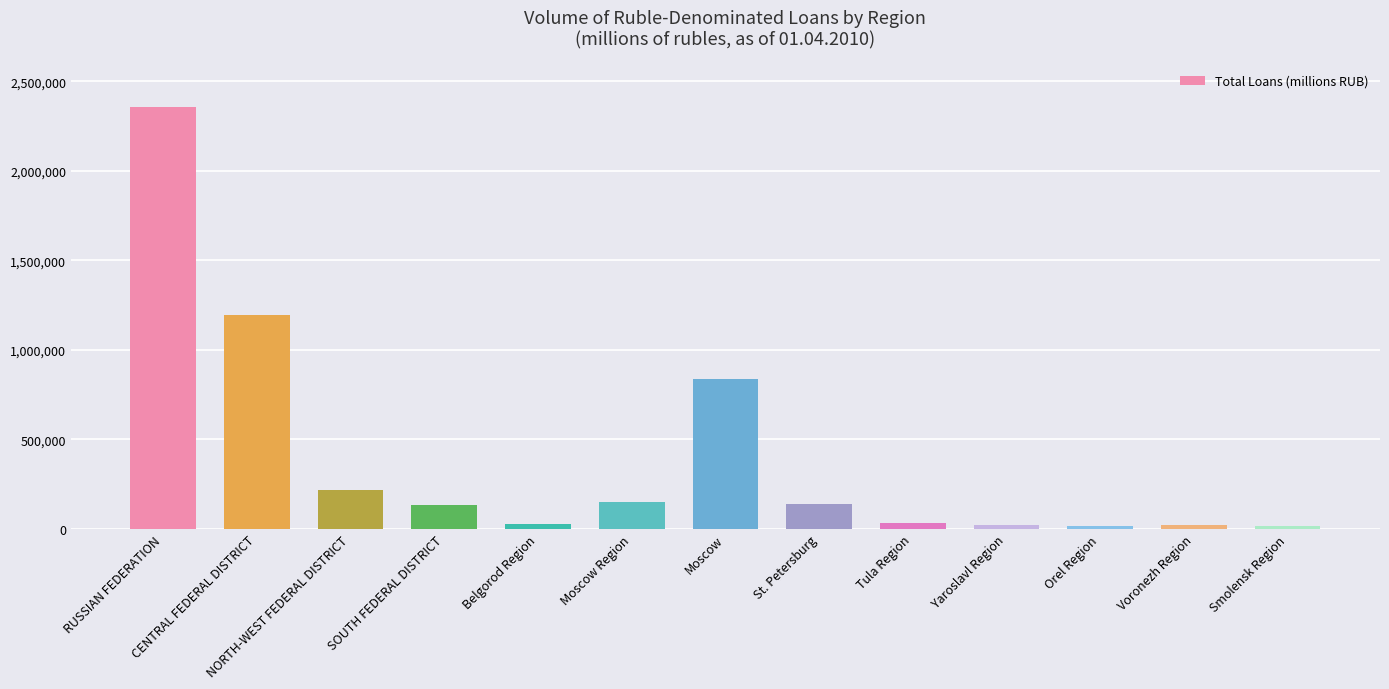

Where does the data first go above 135428?

RUSSIAN FEDERATION